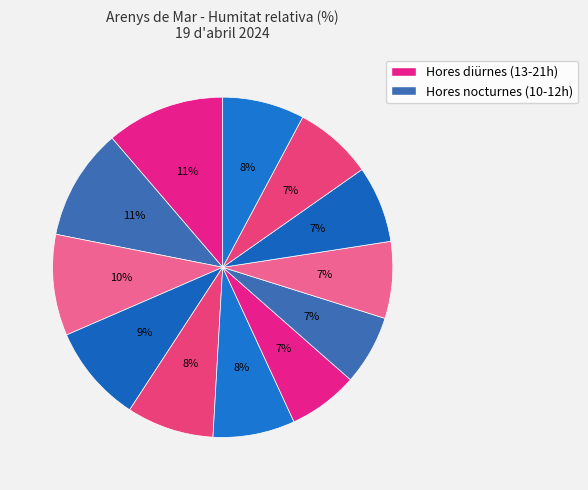

Does any single category account for the majority?

No